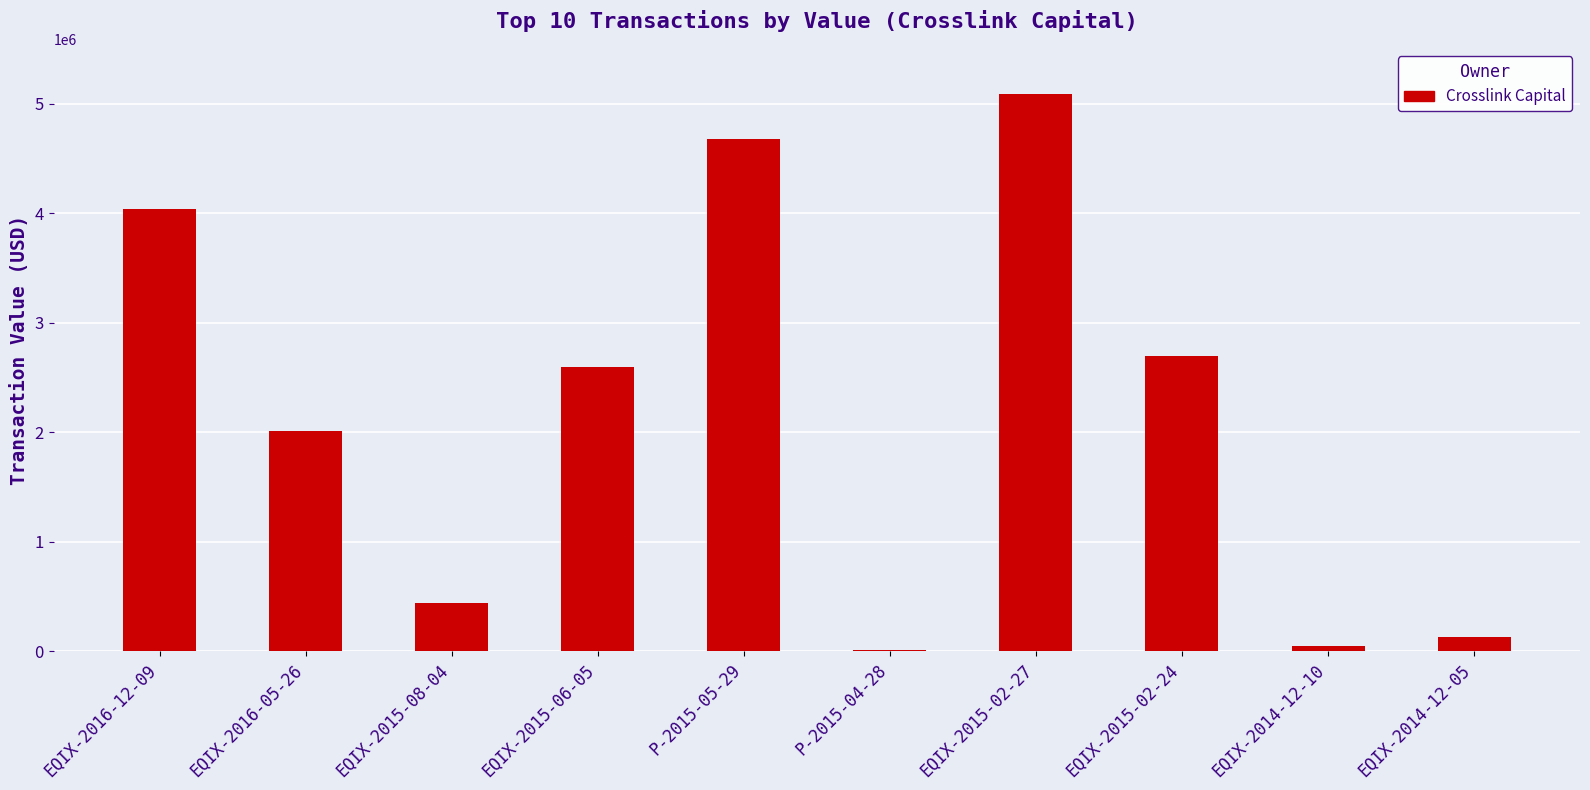

What is the sum of all values?

21748252